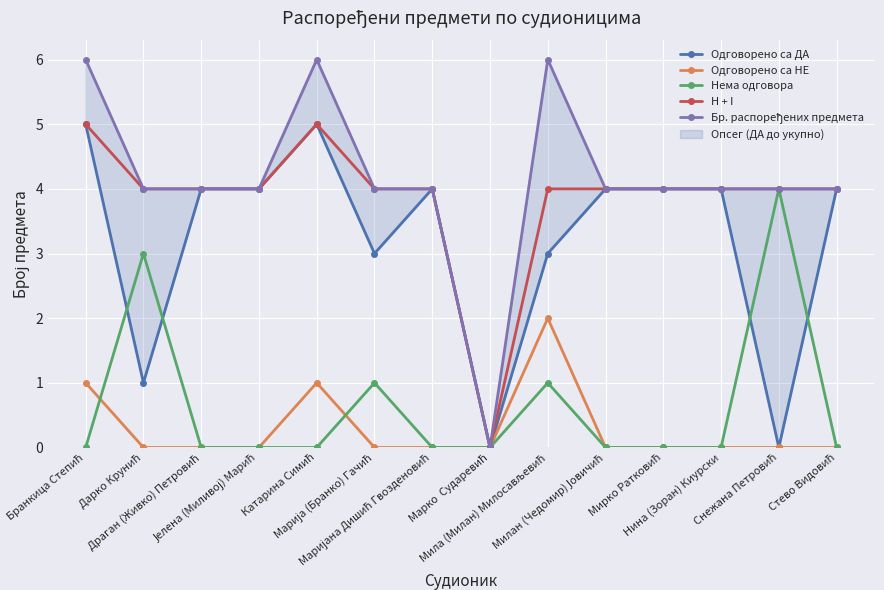

Count the Одговорено са НЕ values in the range 0 to 1.

13